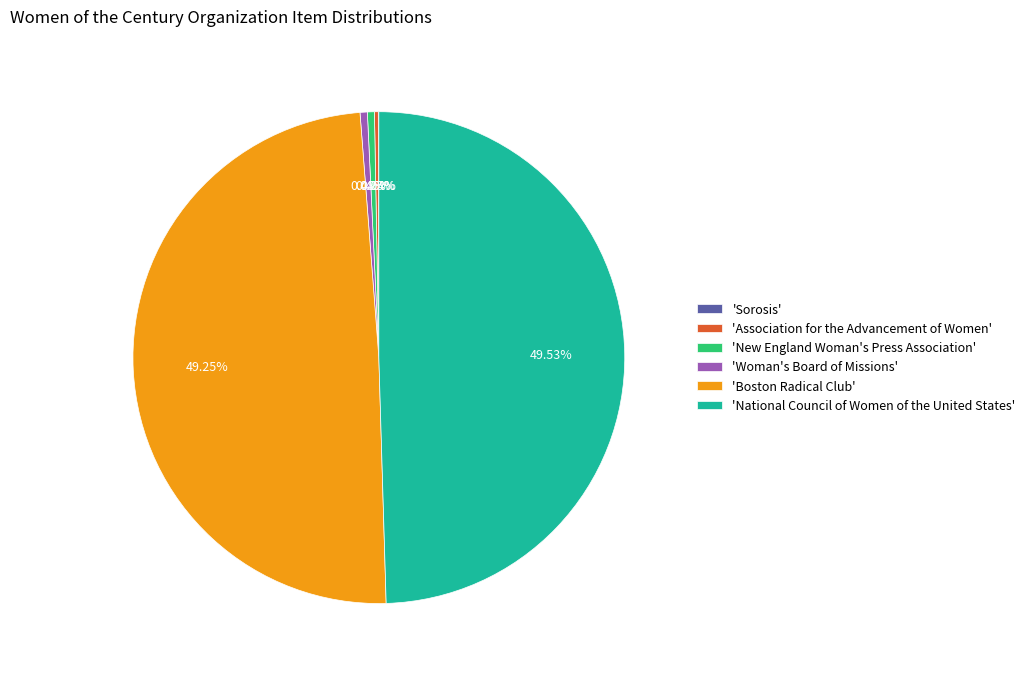

To the nearest percent, what is the average slice percentage?

17%